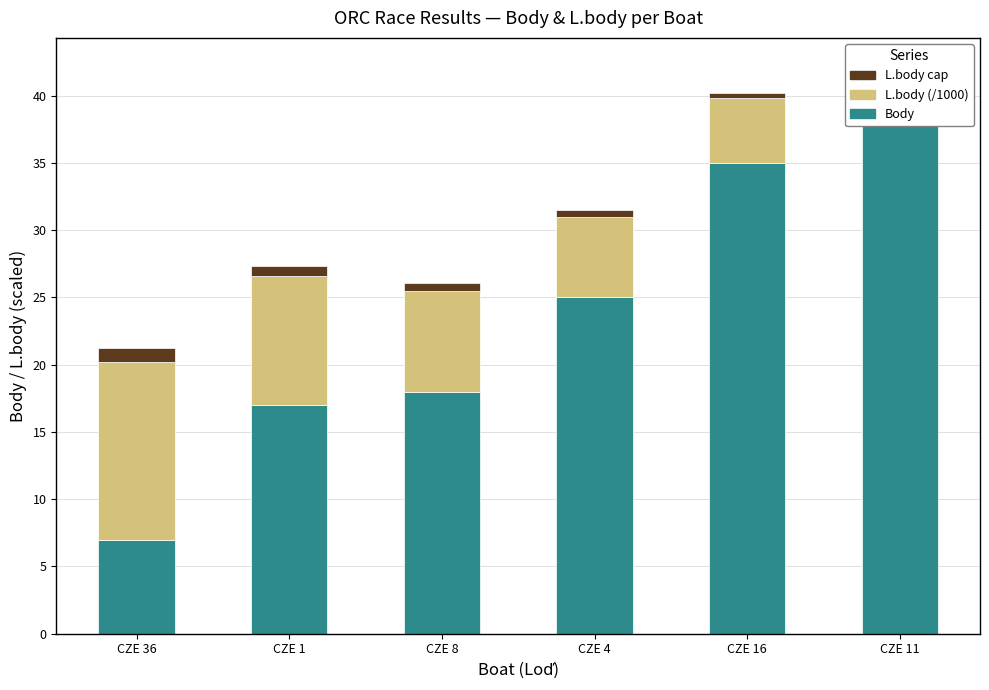

What is the label of the 1st bar from the left?

CZE 36